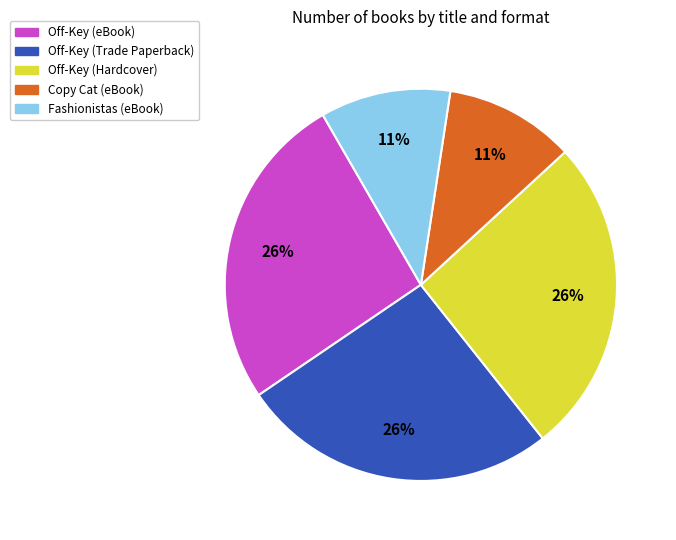

To the nearest percent, what is the average slice percentage?

20%